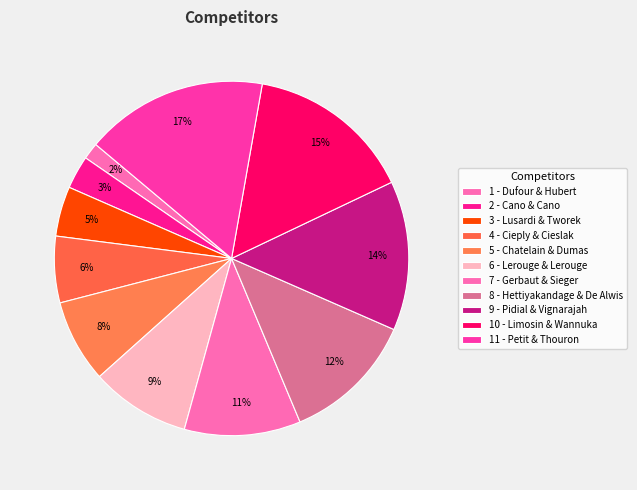

Count the number of slices in the pie.

11